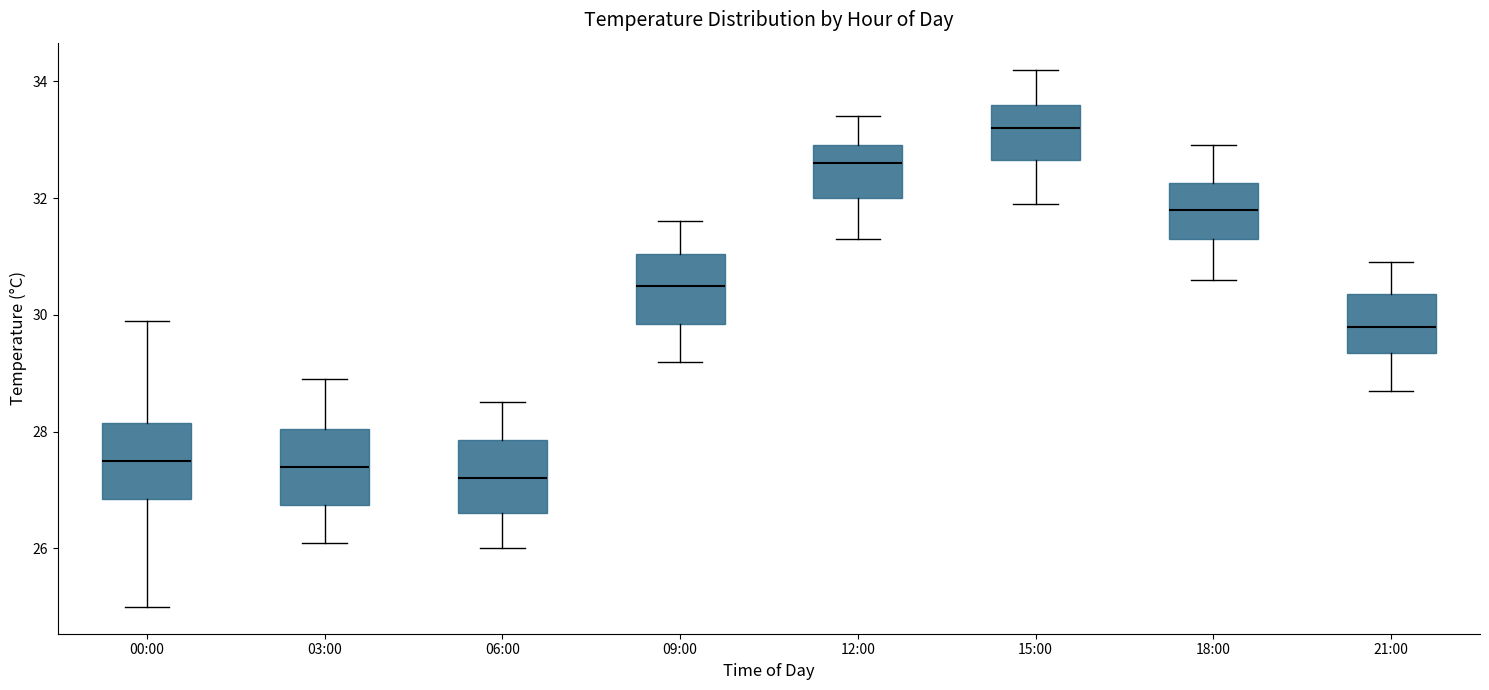

Reading left to right, read every box against the y-axis: the position of its median line, the range the box covers, and the ends of its whiskers. The values are not printed on the chart, so give them approximately, as read against the axis.

00:00: median 27.6, box 26.8 to 28.2, whiskers 25.0 to 30.0
03:00: median 27.4, box 26.8 to 28.0, whiskers 26.2 to 29.0
06:00: median 27.2, box 26.6 to 27.8, whiskers 26.0 to 28.6
09:00: median 30.6, box 29.8 to 31.0, whiskers 29.2 to 31.6
12:00: median 32.6, box 32.0 to 33.0, whiskers 31.4 to 33.4
15:00: median 33.2, box 32.6 to 33.6, whiskers 32.0 to 34.2
18:00: median 31.8, box 31.4 to 32.2, whiskers 30.6 to 33.0
21:00: median 29.8, box 29.4 to 30.4, whiskers 28.8 to 31.0